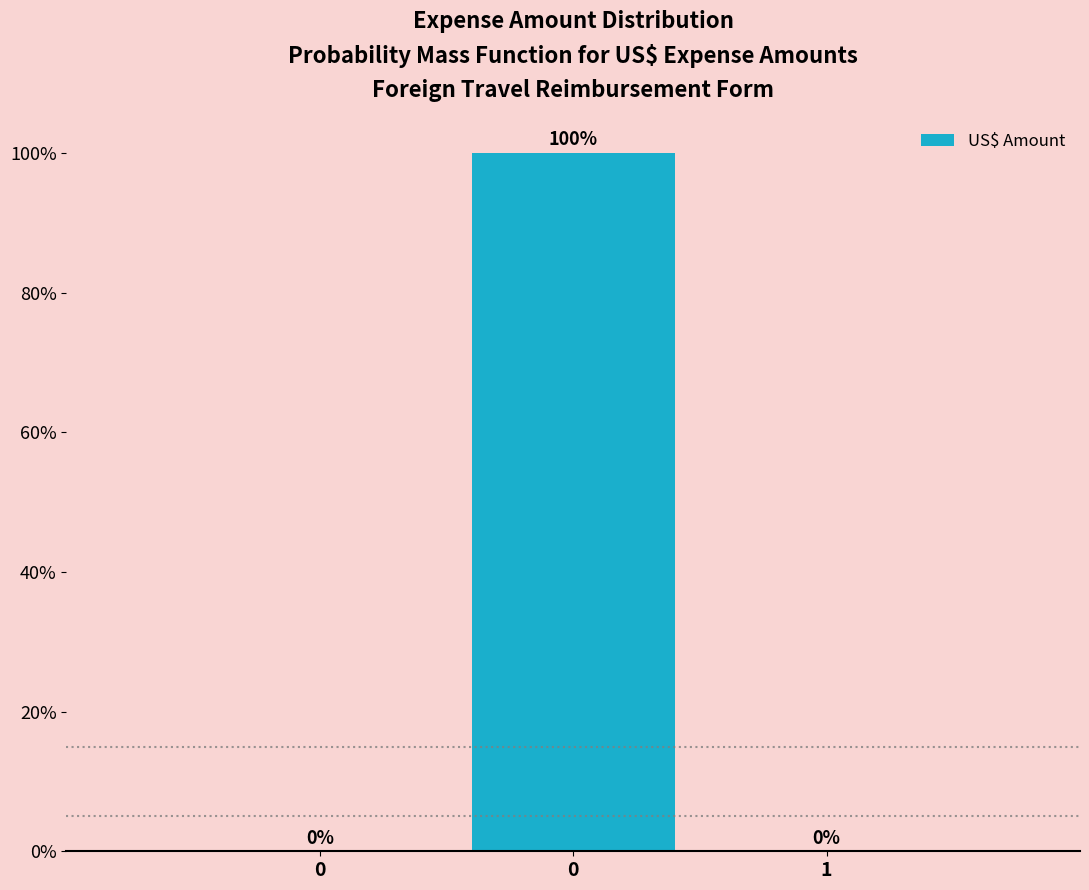

How many values exceed 0?

1